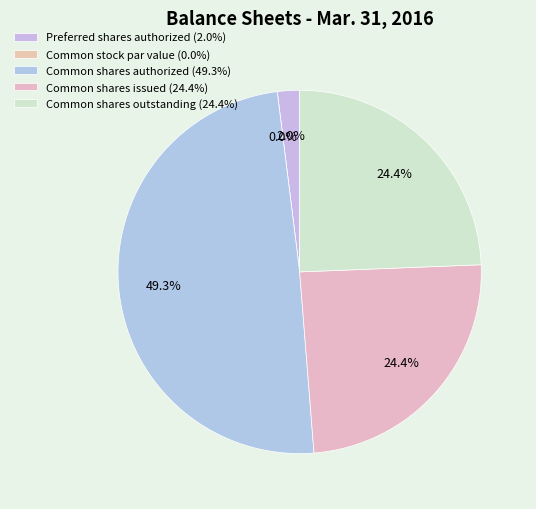

What is the total percentage of Common stock par value and Common shares outstanding?

24.4%